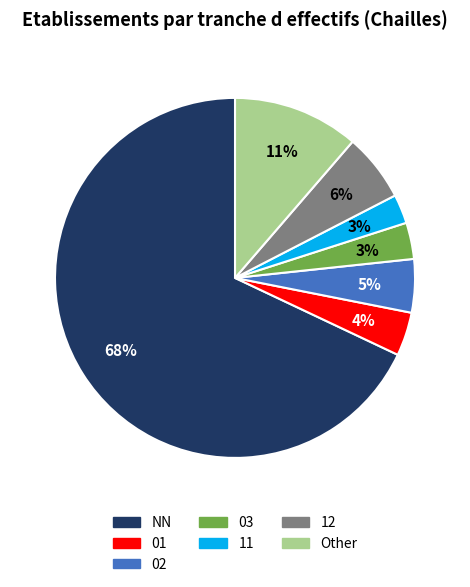

Is the sum of 03 and Other greater than half?

No